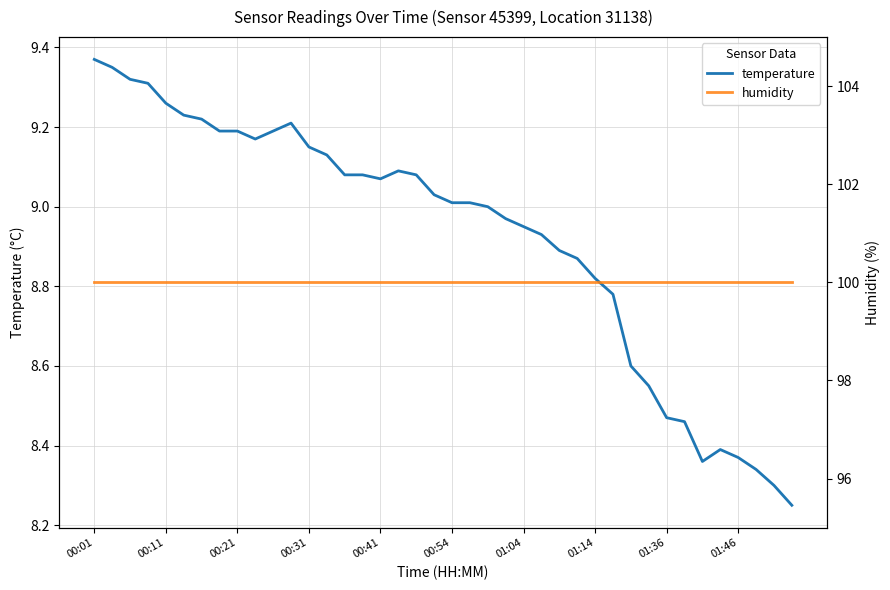

How many lines are shown in the chart?

2